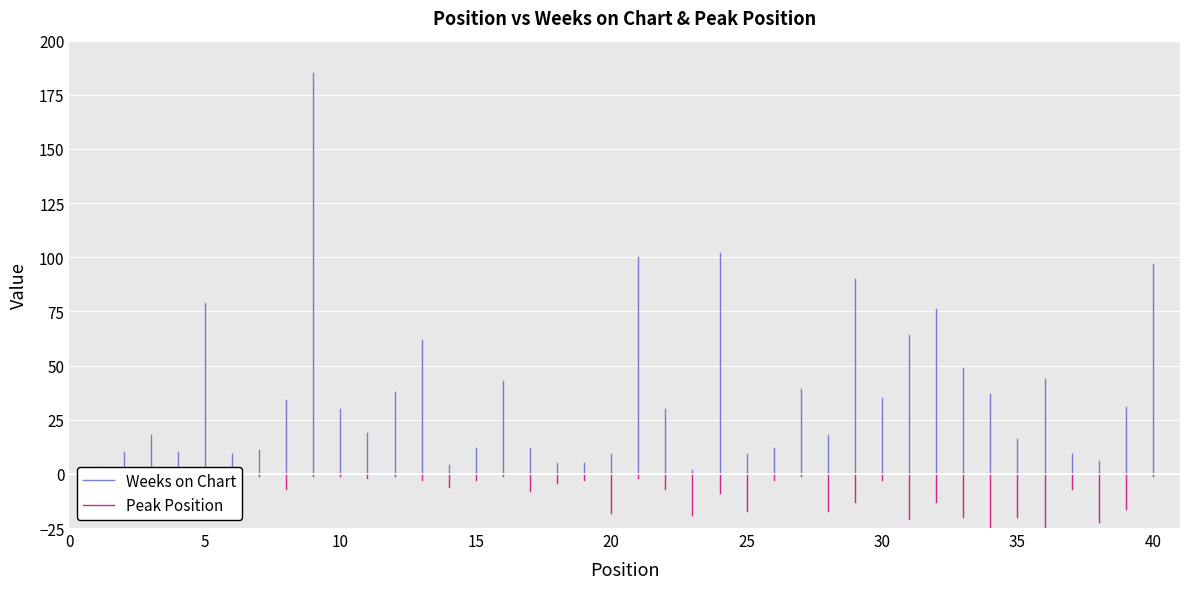

Which series has the largest range (max minus min)?

Weeks on Chart